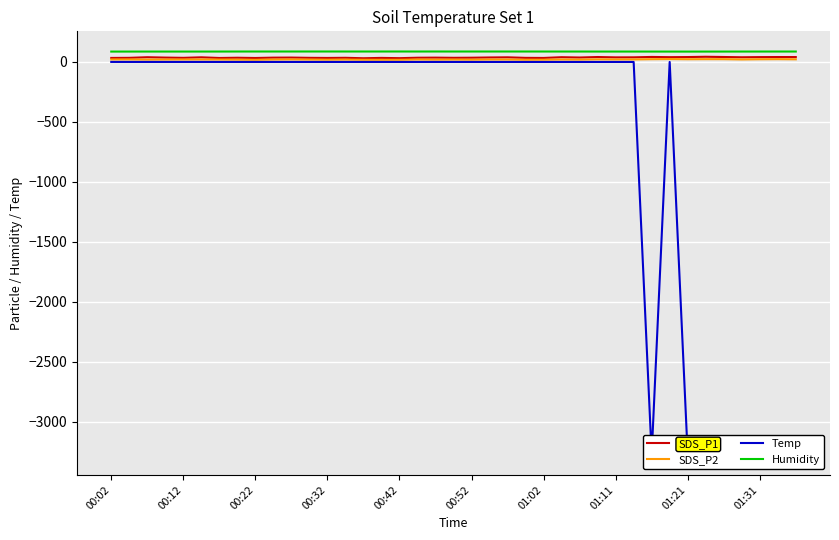

What position from the right is 11?

28